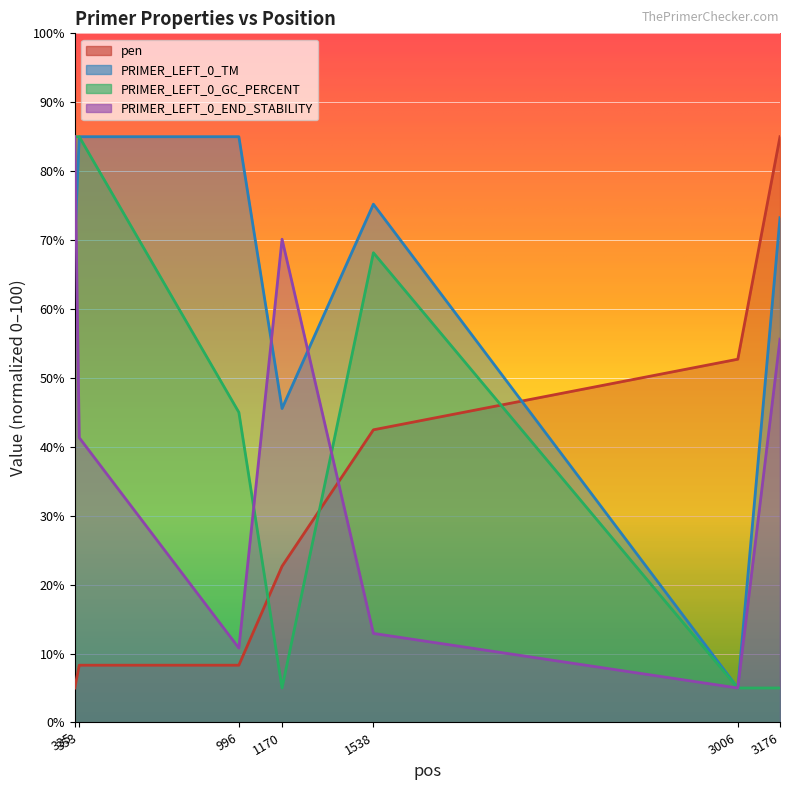

What is the sum of the PRIMER_LEFT_0_GC_PERCENT values at 1538 and 1170?

73.2